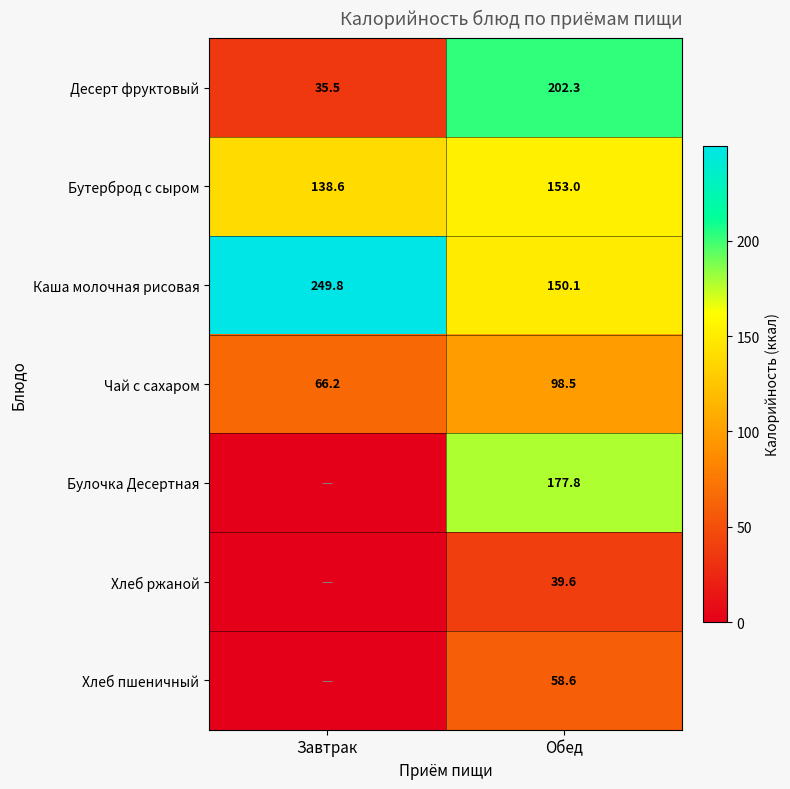

Is the value of Бутерброд с сыром at Завтрак greater than the value of Хлеб ржаной at Обед?

Yes